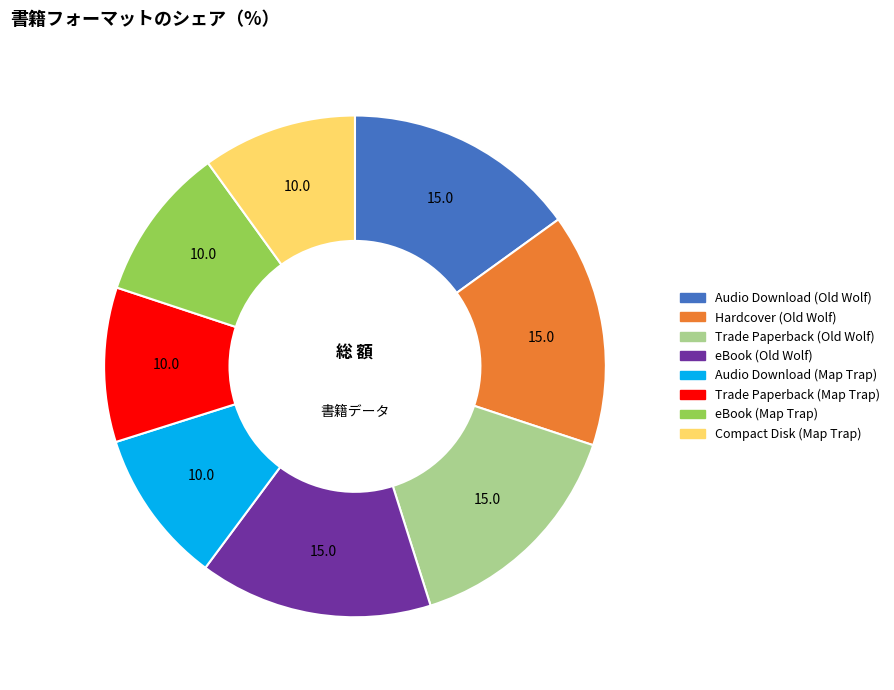

Is there a majority slice in this chart?

No